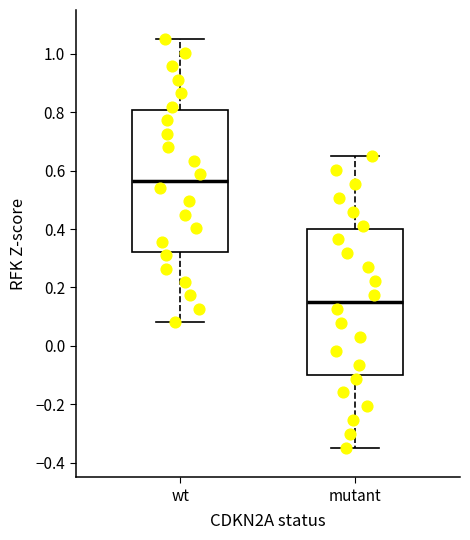

Reading left to right, read every box against the y-axis: the position of its median line, the range the box covers, and the ends of its whiskers. The values are not printed on the chart, so give them approximately, as read against the axis.

wt: median 0.56, box 0.32 to 0.80, whiskers 0.08 to 1.06
mutant: median 0.16, box -0.10 to 0.40, whiskers -0.34 to 0.66